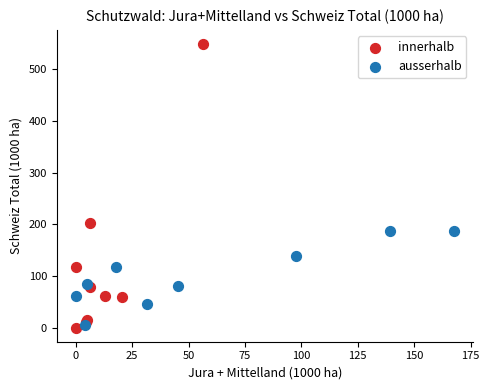

Which series has the largest Y range (max minus min)?

innerhalb